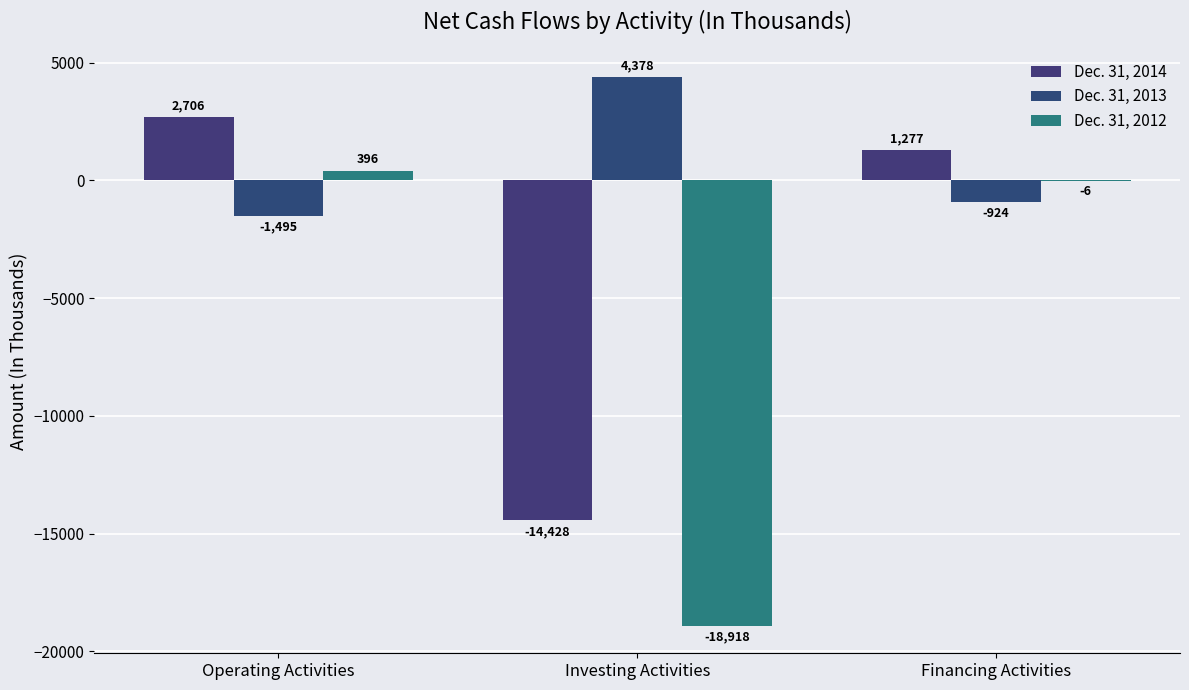

At which label does Dec. 31, 2013 first exceed -924?

Investing Activities